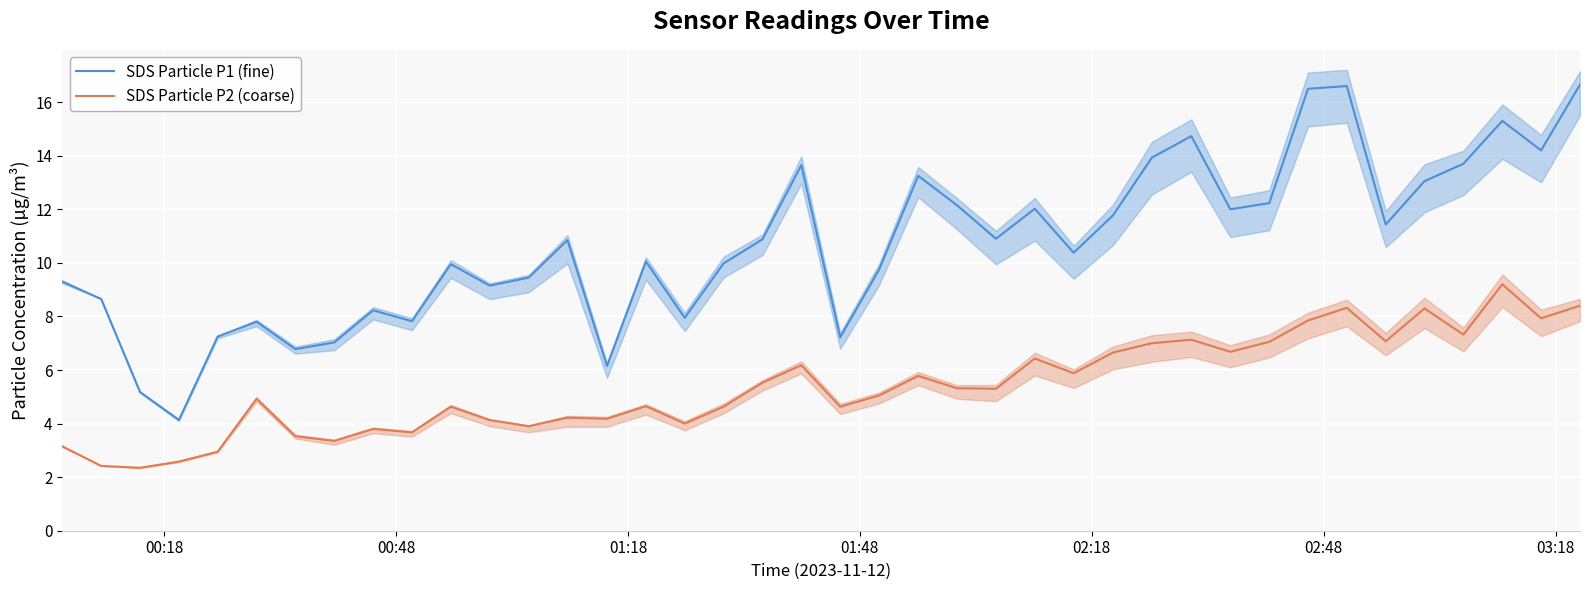

Which series has the largest range (max minus min)?

SDS Particle P1 (fine)